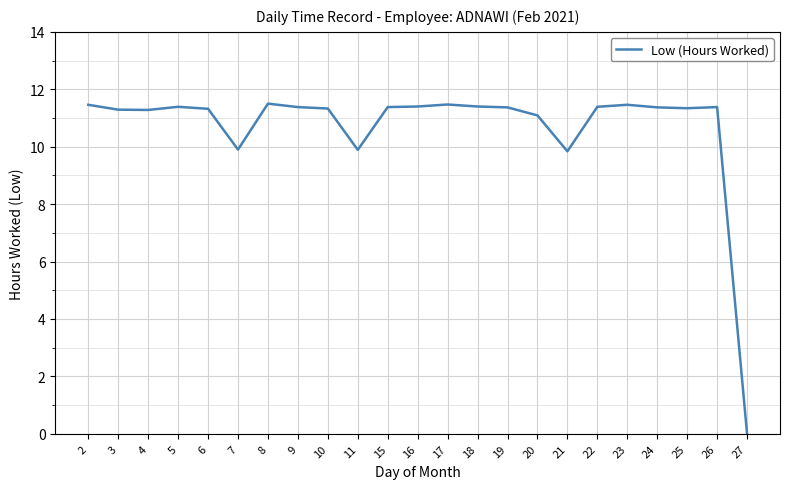

What is the difference between the maximum and minimum values?

11.5